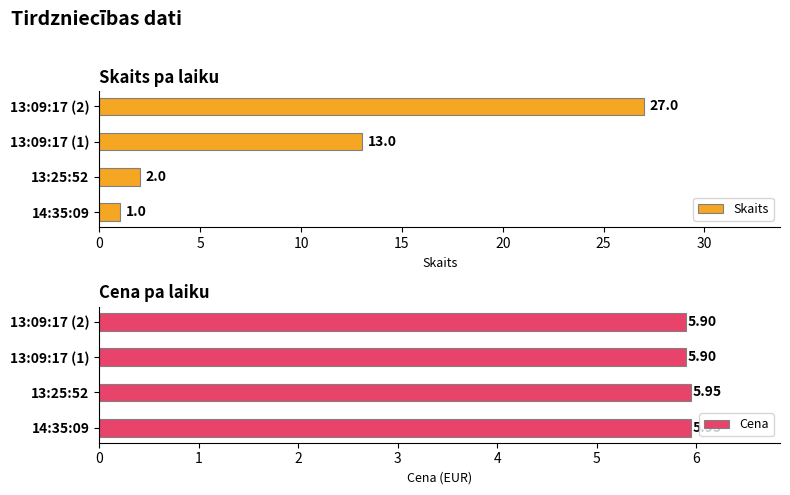

What are all the series names shown in the legend?

Skaits, Cena